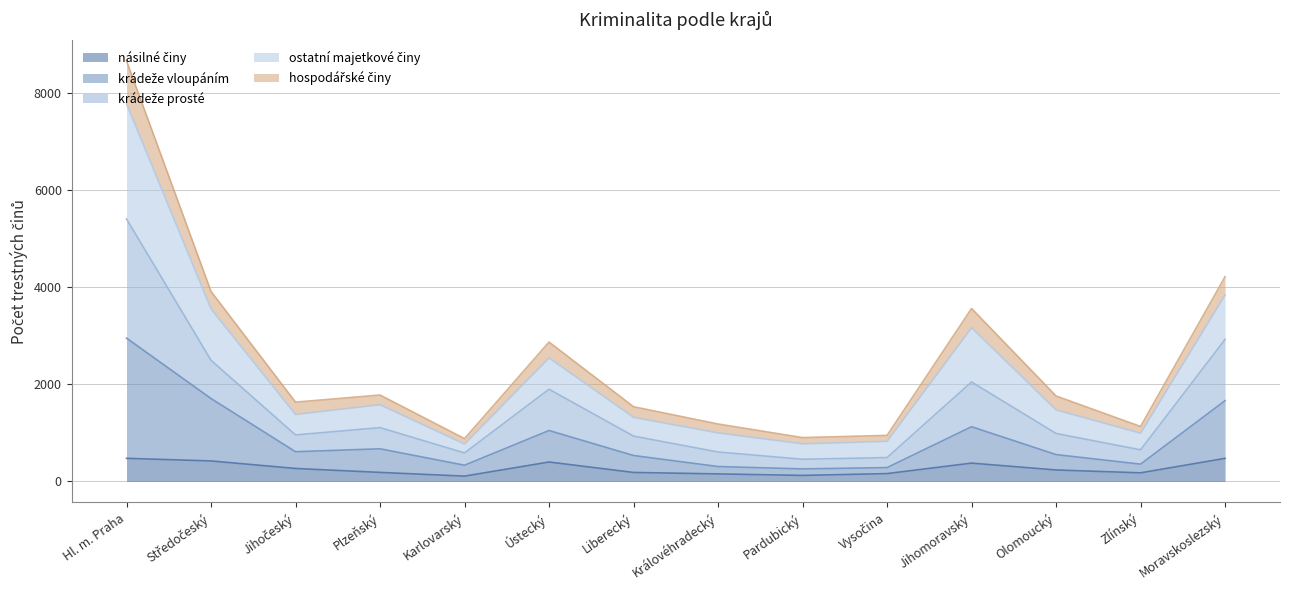

At which category is the sum across all series the highest?

Hl. m. Praha